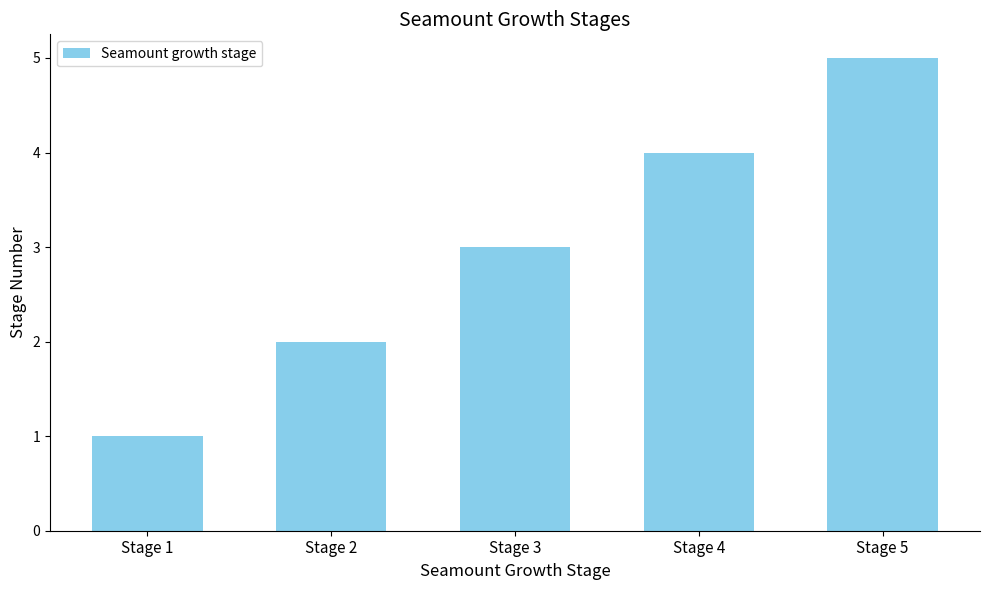

What is the smallest value displayed?

1